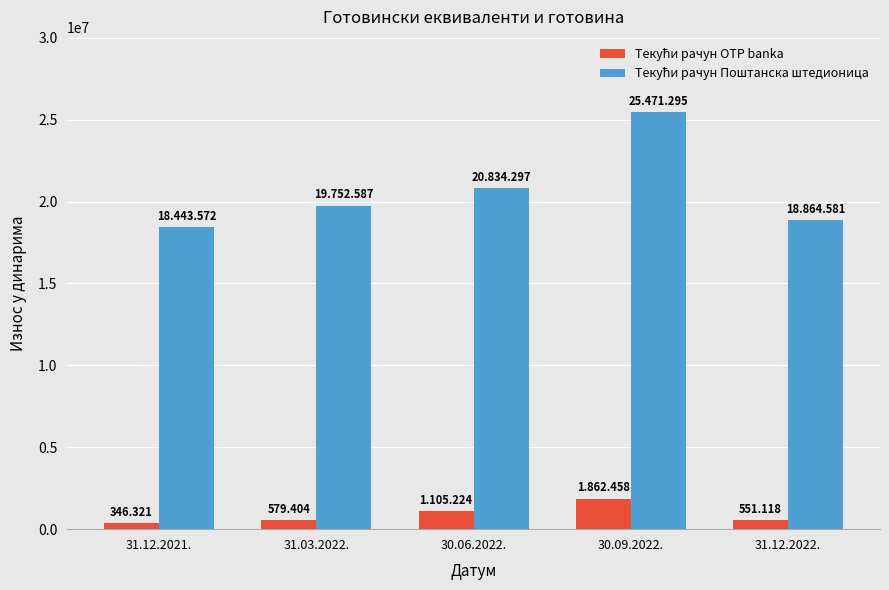

Count the number of categories in the chart.

5